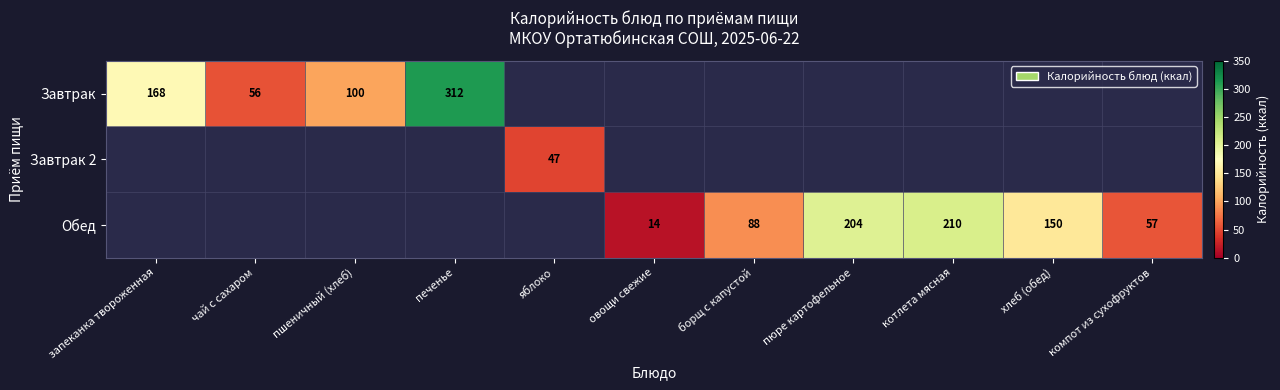

True or false: Завтрак 2 has a value of 47 at яблоко.

True